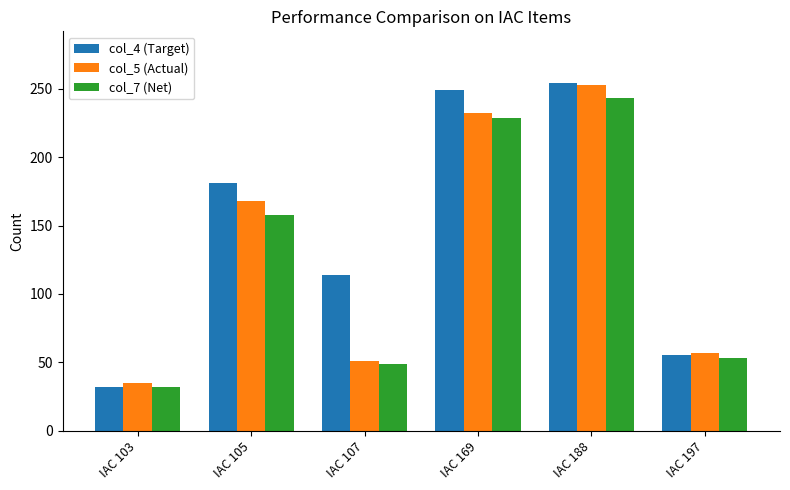

What is the difference between the maximum and second lowest values in the col_7 (Net) series?

194